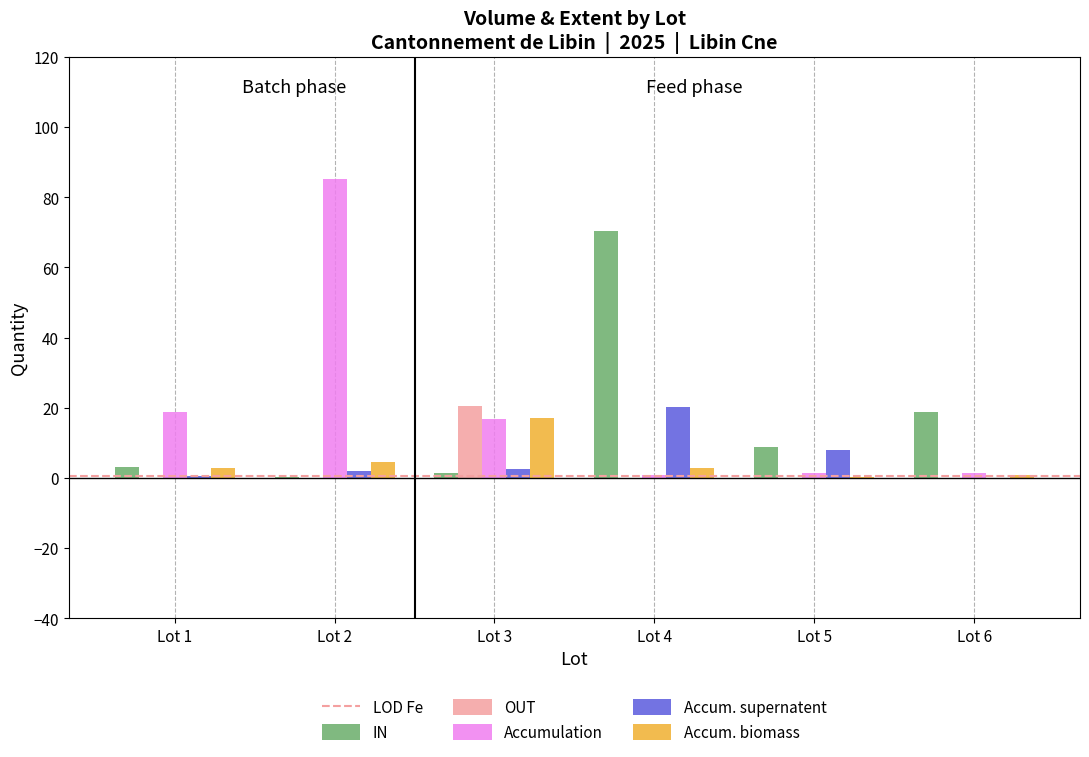

Is the value of IN at Lot 4 greater than the value of OUT at Lot 3?

Yes